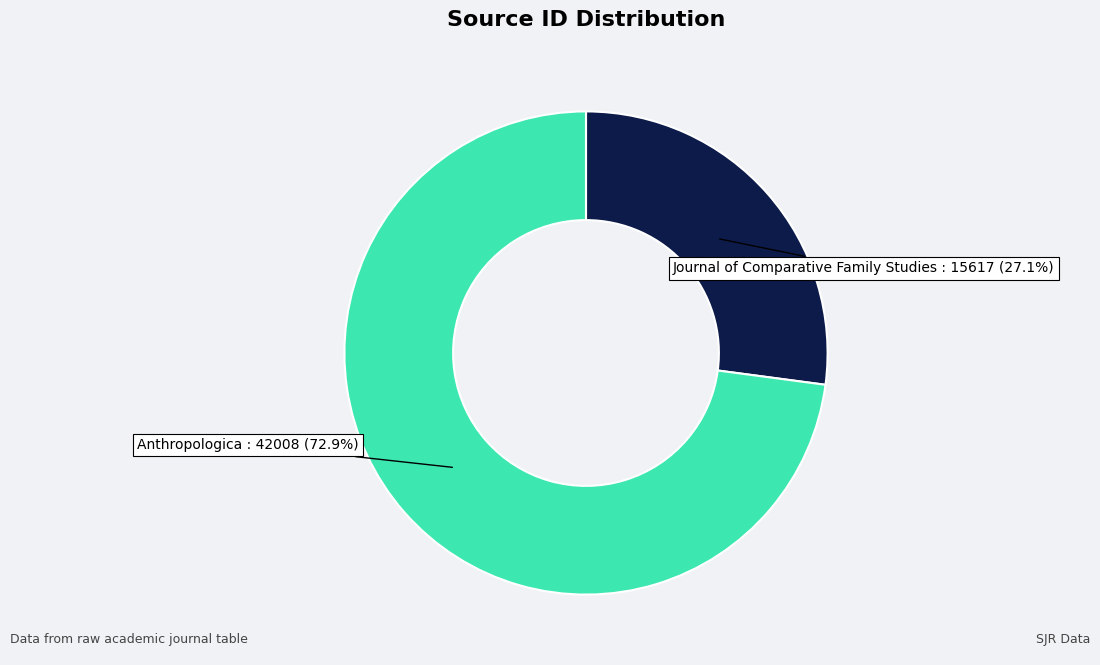

Does any single category account for the majority?

Yes